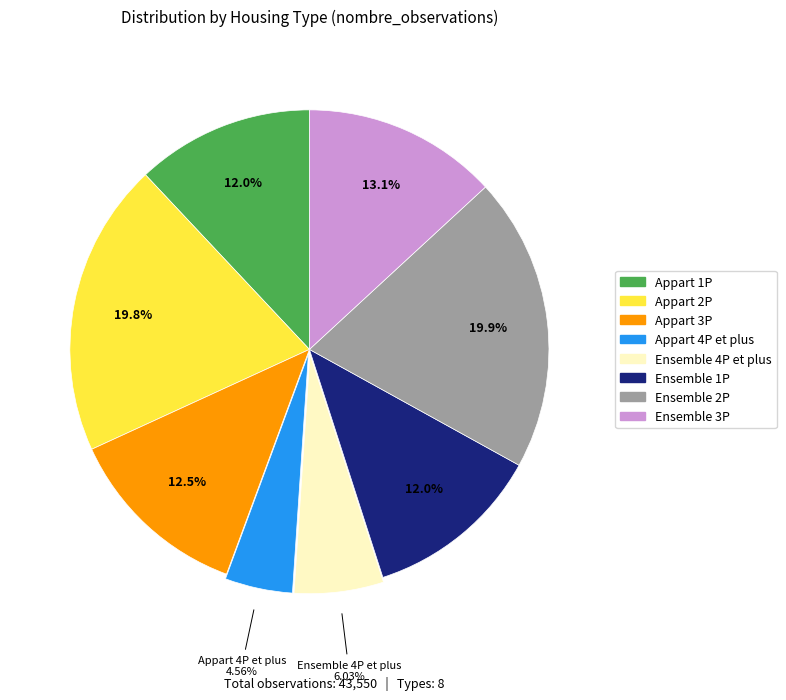

Is it true that Ensemble 1P is 26% of the pie?

False